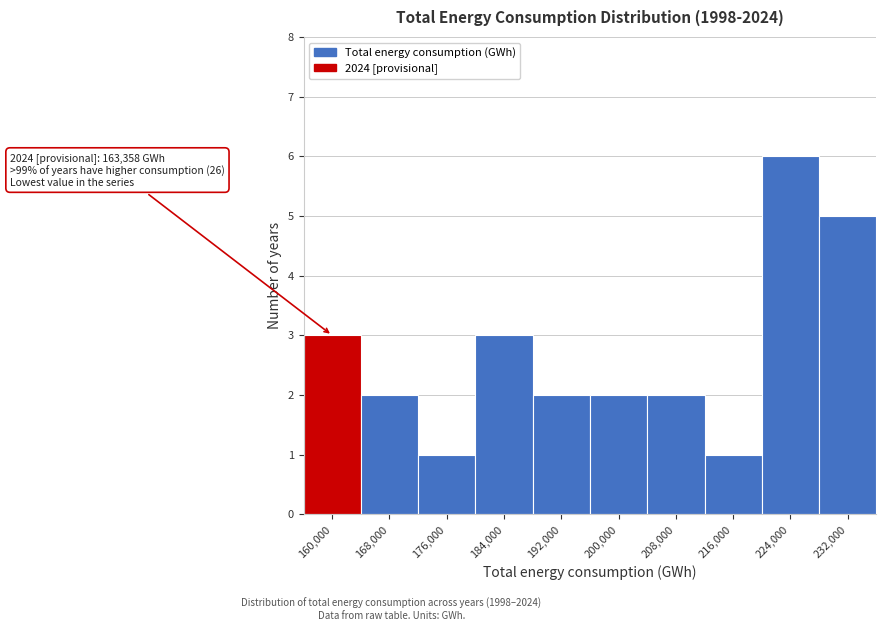

Reading left to right, transcribe all the data shown in this chart.

3	2	1	3	2	2	2	1	6	5